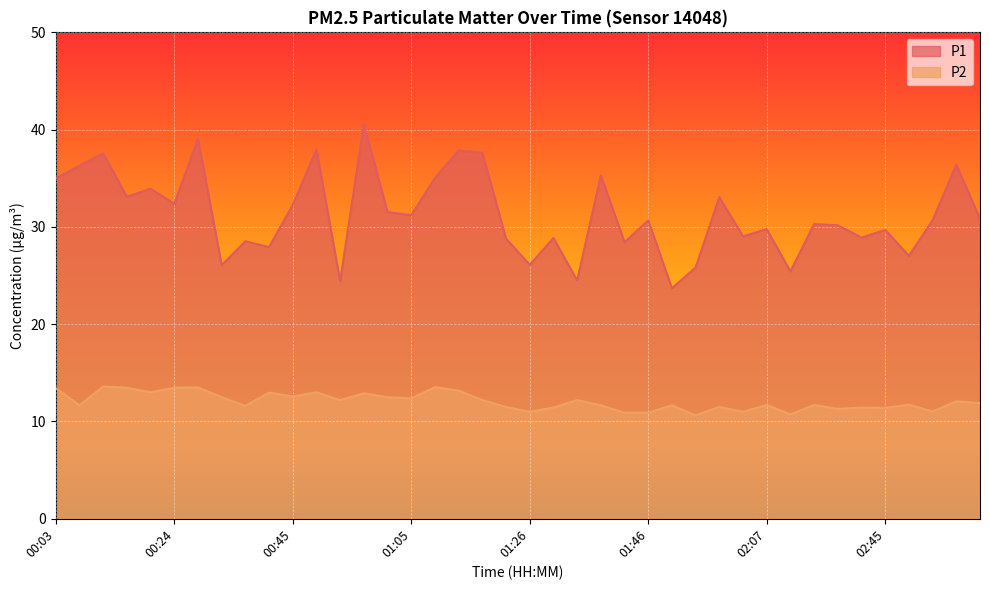

True or false: P1 and P2 intersect in this chart.

False